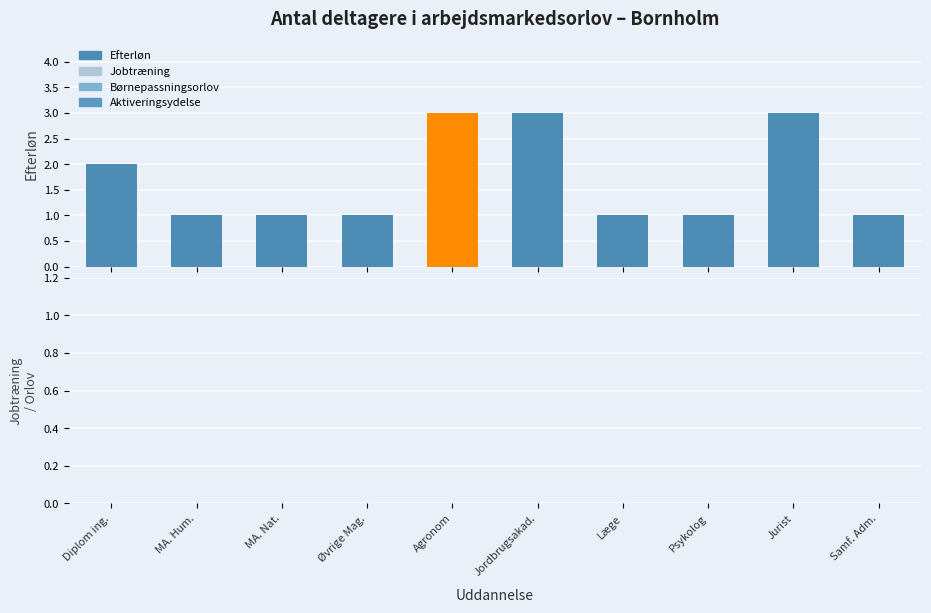

Reading left to right, what are all the values shown in this chart?

2	1	1	1	3	3	1	1	3	1